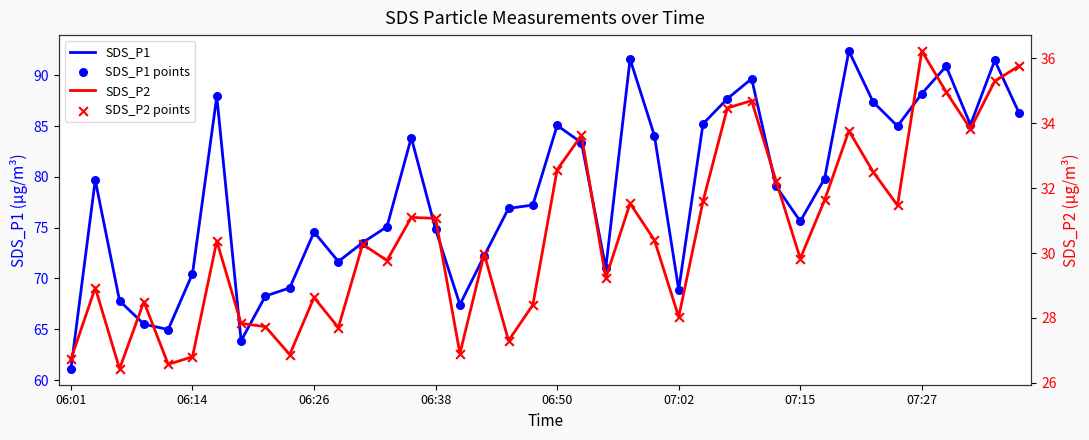

Which series has the largest total across all categories?

SDS_P1